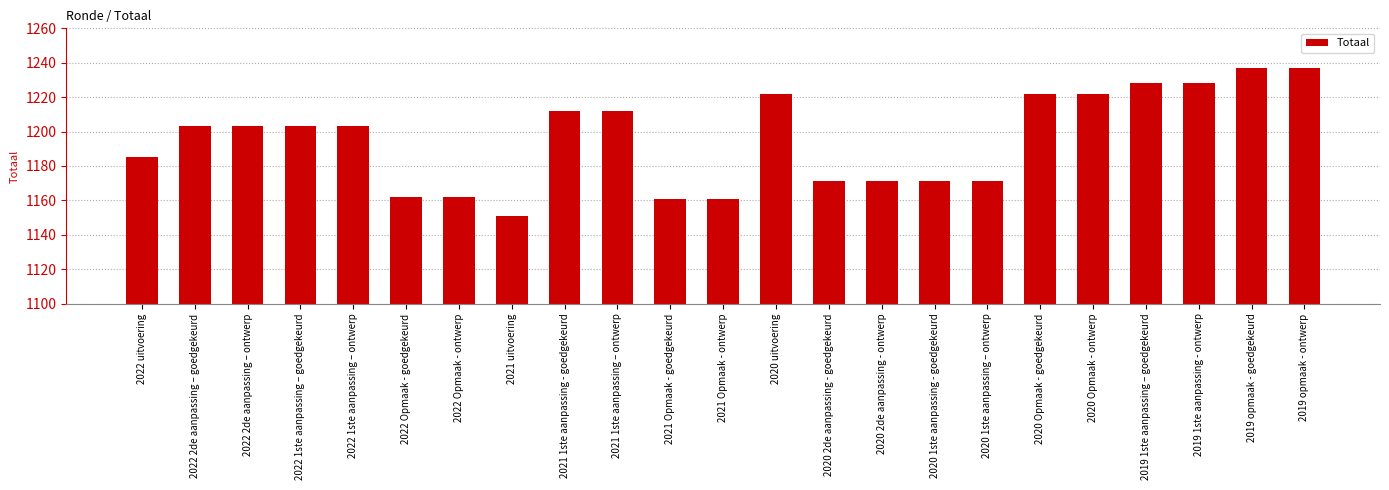

How many data points does each series have?

23